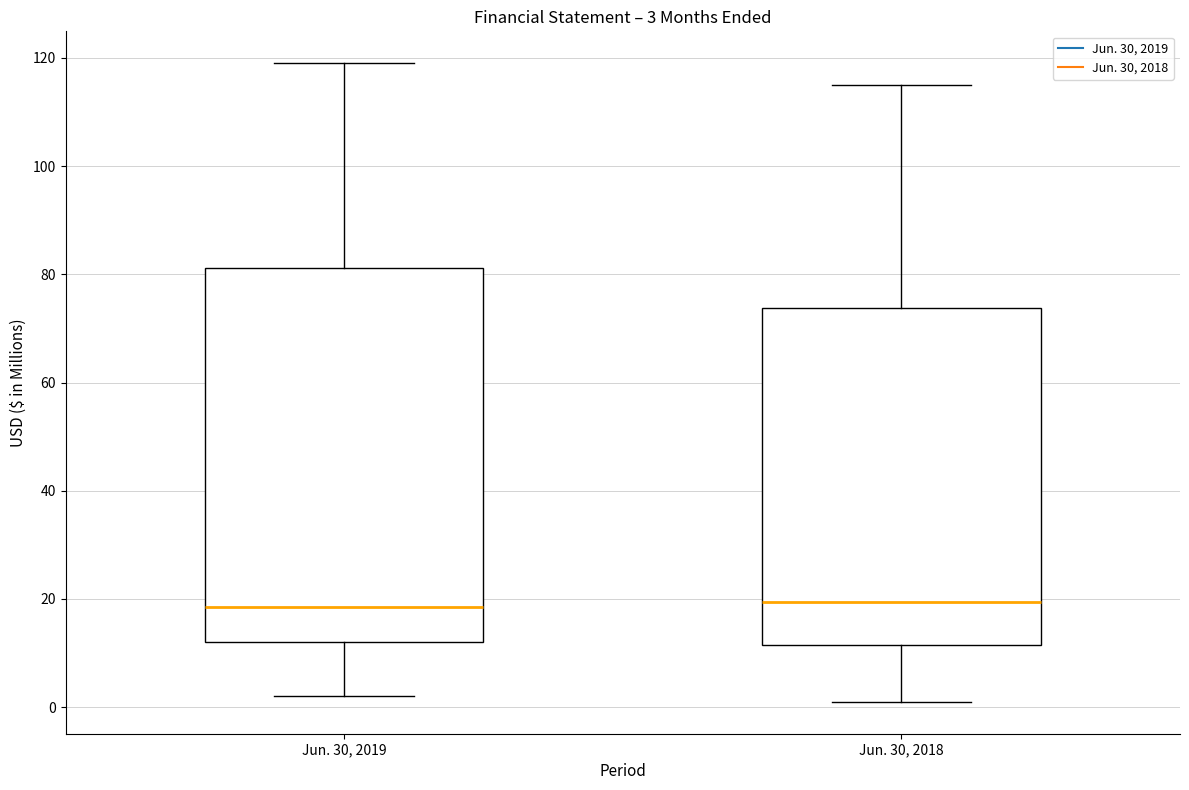

Which box is the tallest, from its lower edge to its upper edge?

Jun. 30, 2019